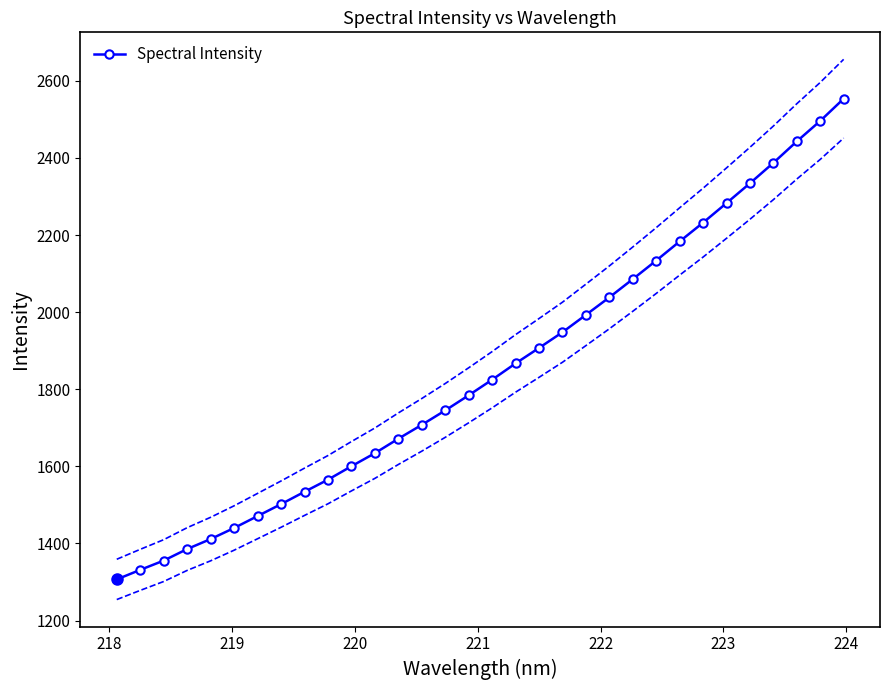

True or false: Spectral Intensity has more than 2 interior local peaks.

False